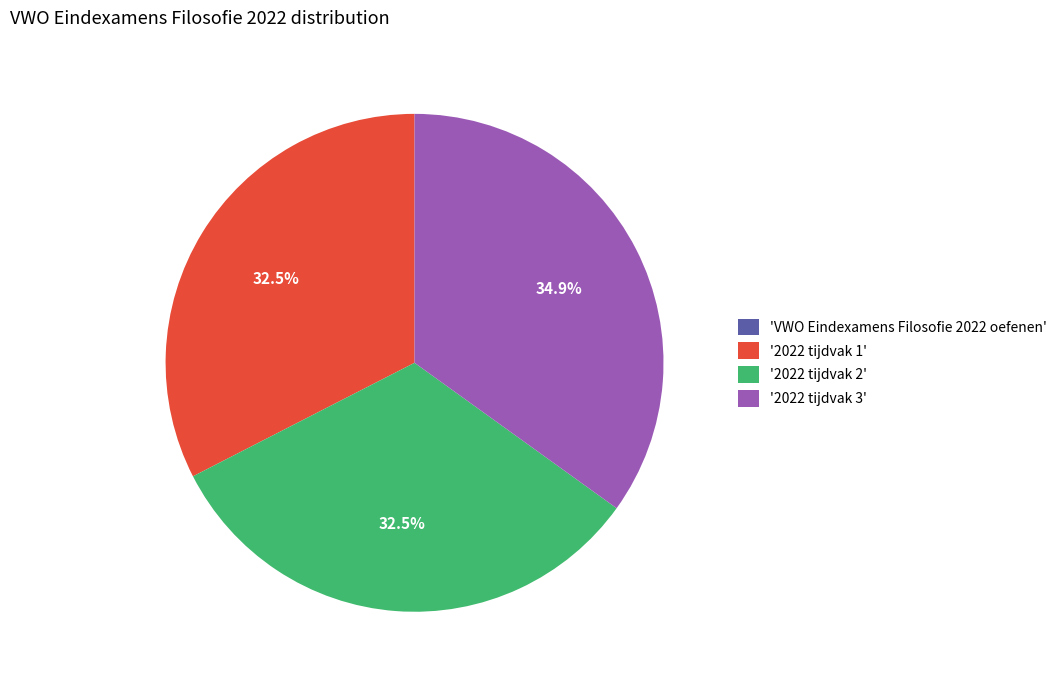

Does '2022 tijdvak 2' represent more than half of the total?

No